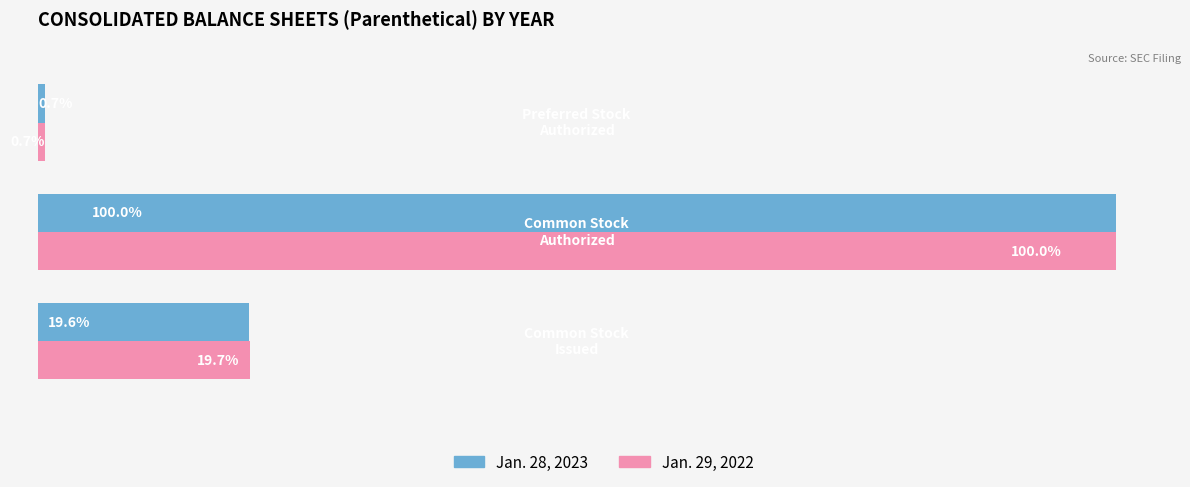

What are all the series names shown in the legend?

Jan. 28, 2023, Jan. 29, 2022